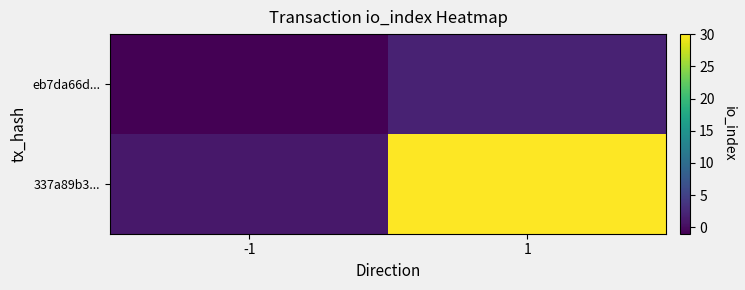

Which series changed the most between -1 and 1?

337a89b3...